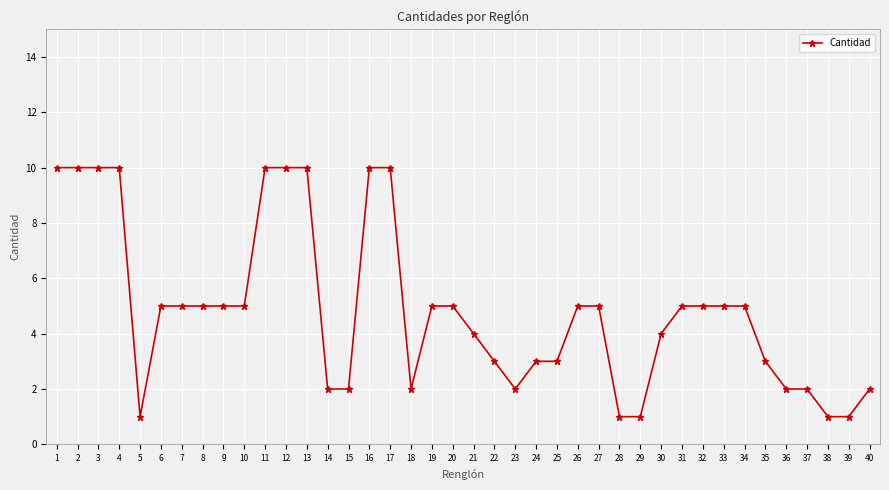

What is the value of the 38th point from the left?

1